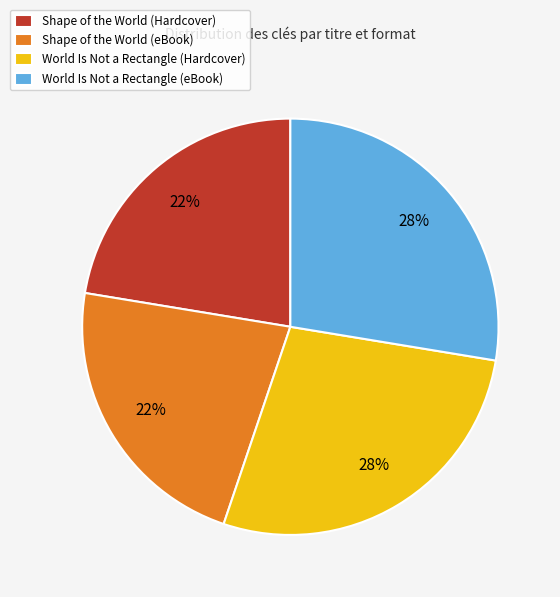

Is there any slice that represents more than half of the pie?

No